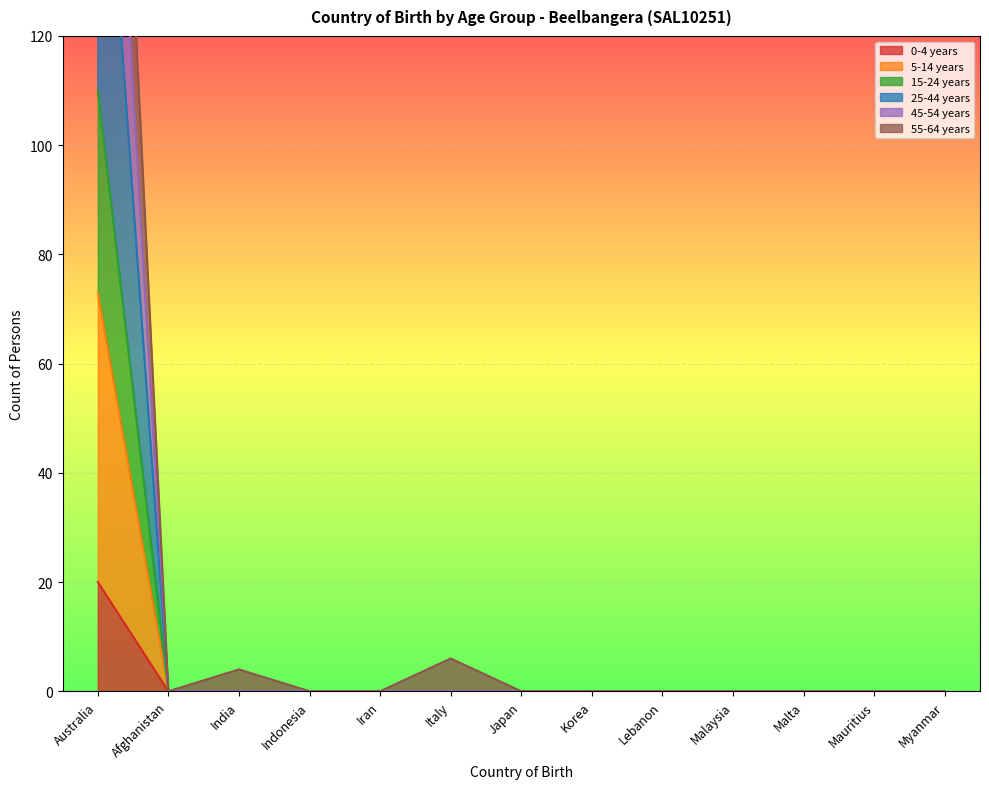

Count the number of categories in the chart.

13